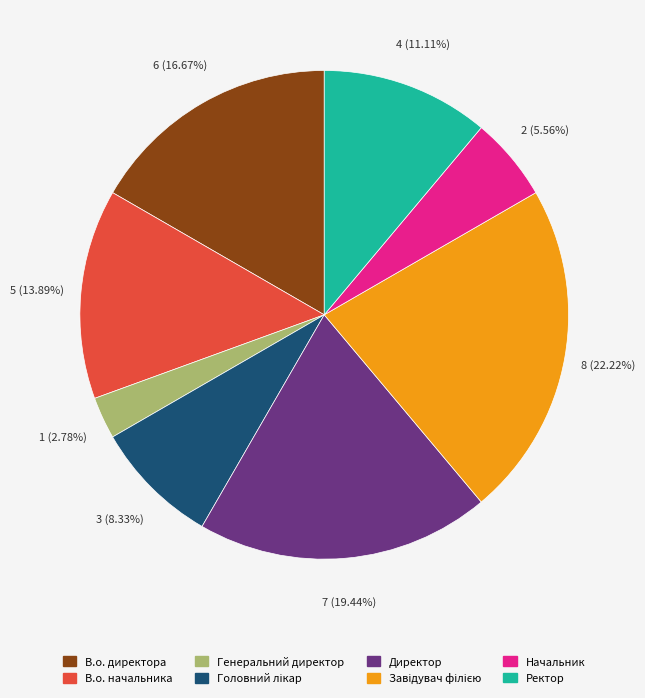

The Директор slice represents 12% of the pie. True or false?

False